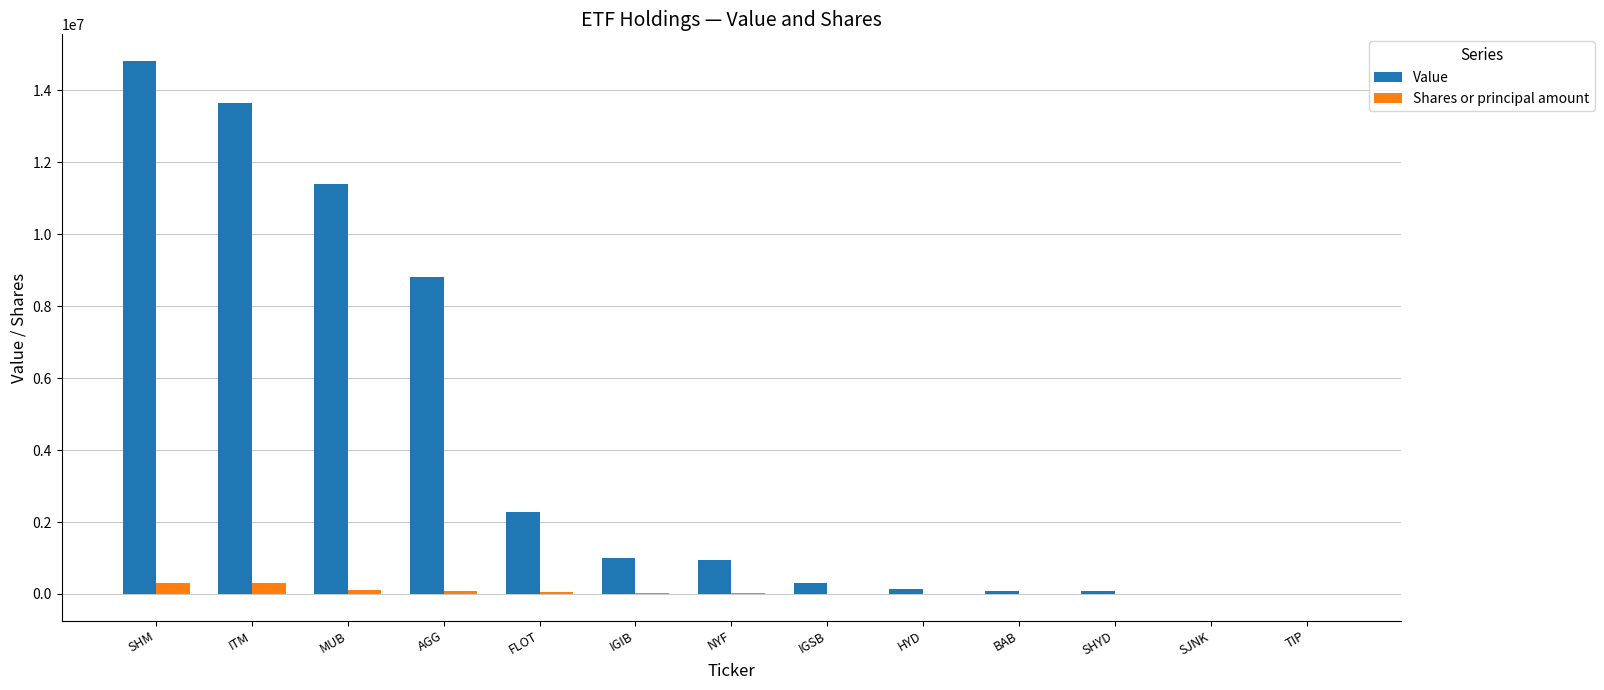

What is the sum of all Value values?

53517918